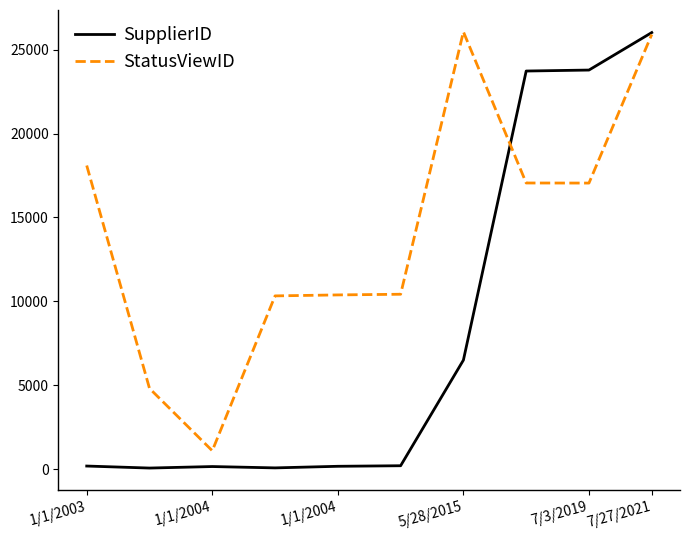

What are all the series names shown in the legend?

SupplierID, StatusViewID